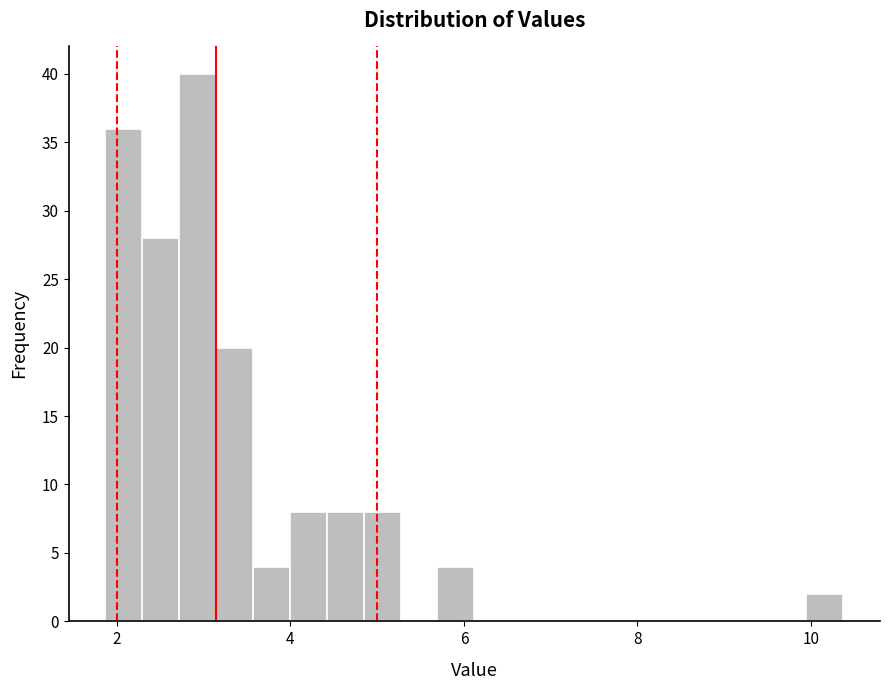

Read against the x-axis, roughly where is the centre of the tallest bar?

3.0